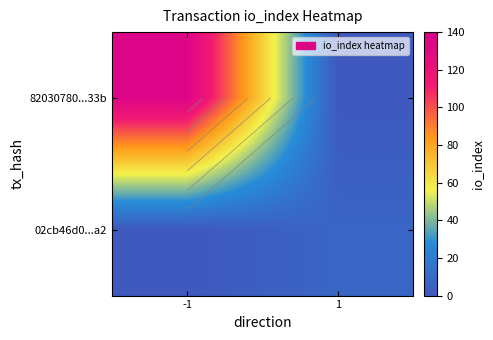

Read the 02cb46d0...a2 value at 1.

7